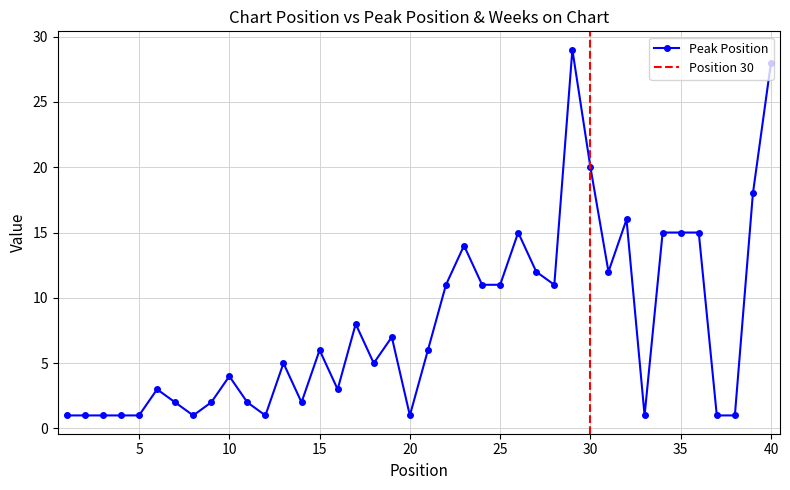

Which has a higher value, 14 or 12?

14